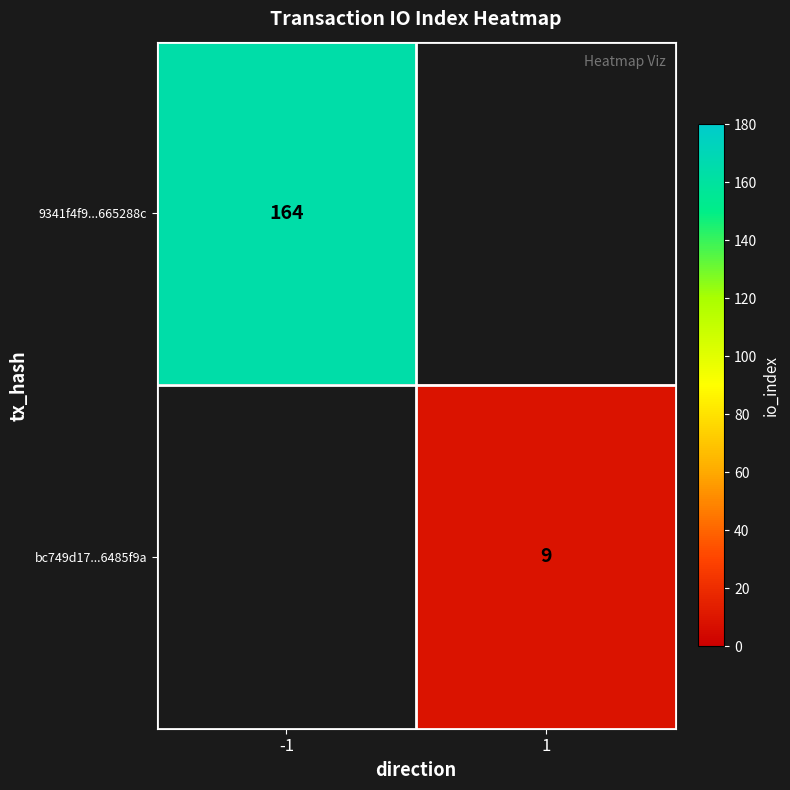

What is the minimum value shown in the chart?

9.0